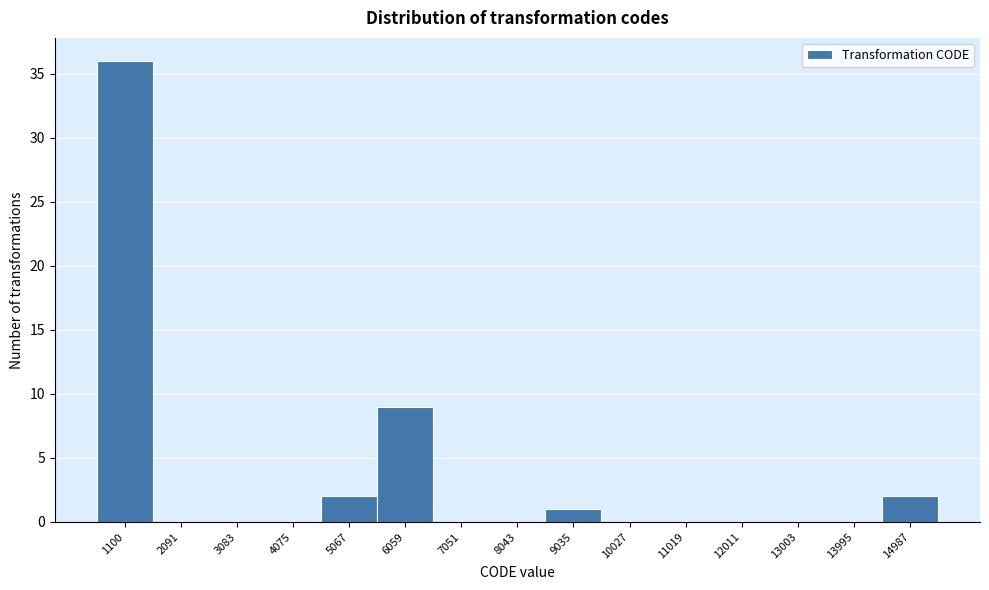

Reading left to right, list all the values displayed in this chart.

1100=36	2091=0	3083=0	4075=0	5067=2	6059=9	7051=0	8043=0	9035=1	10027=0	11019=0	12011=0	13003=0	13995=0	14987=2